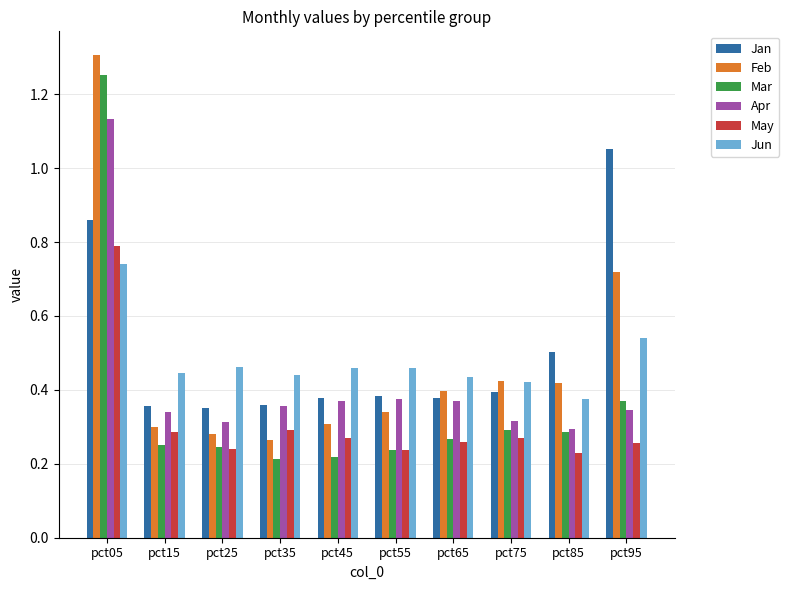

Which category has the highest value in the Apr series?

pct05